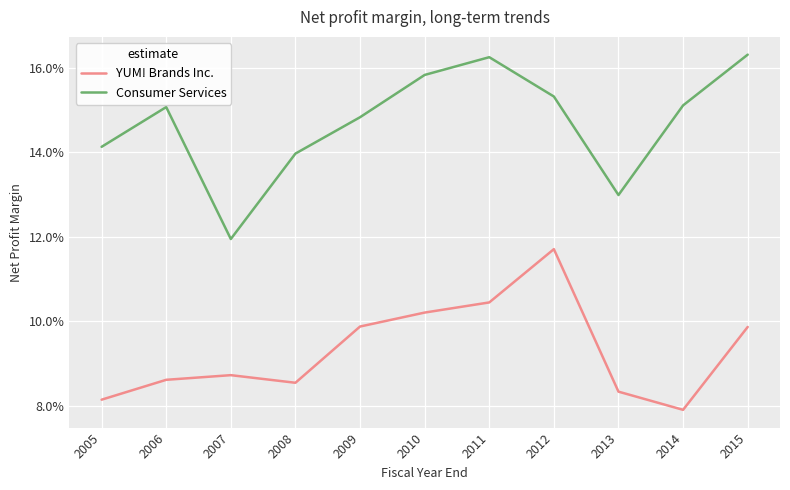

Rank the series by their maximum value, from highest to lowest.

Consumer Services, YUM! Brands Inc.